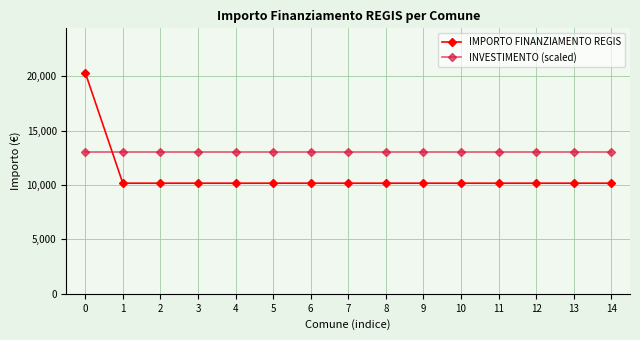

What is the maximum value for INVESTIMENTO (scaled)?

13000